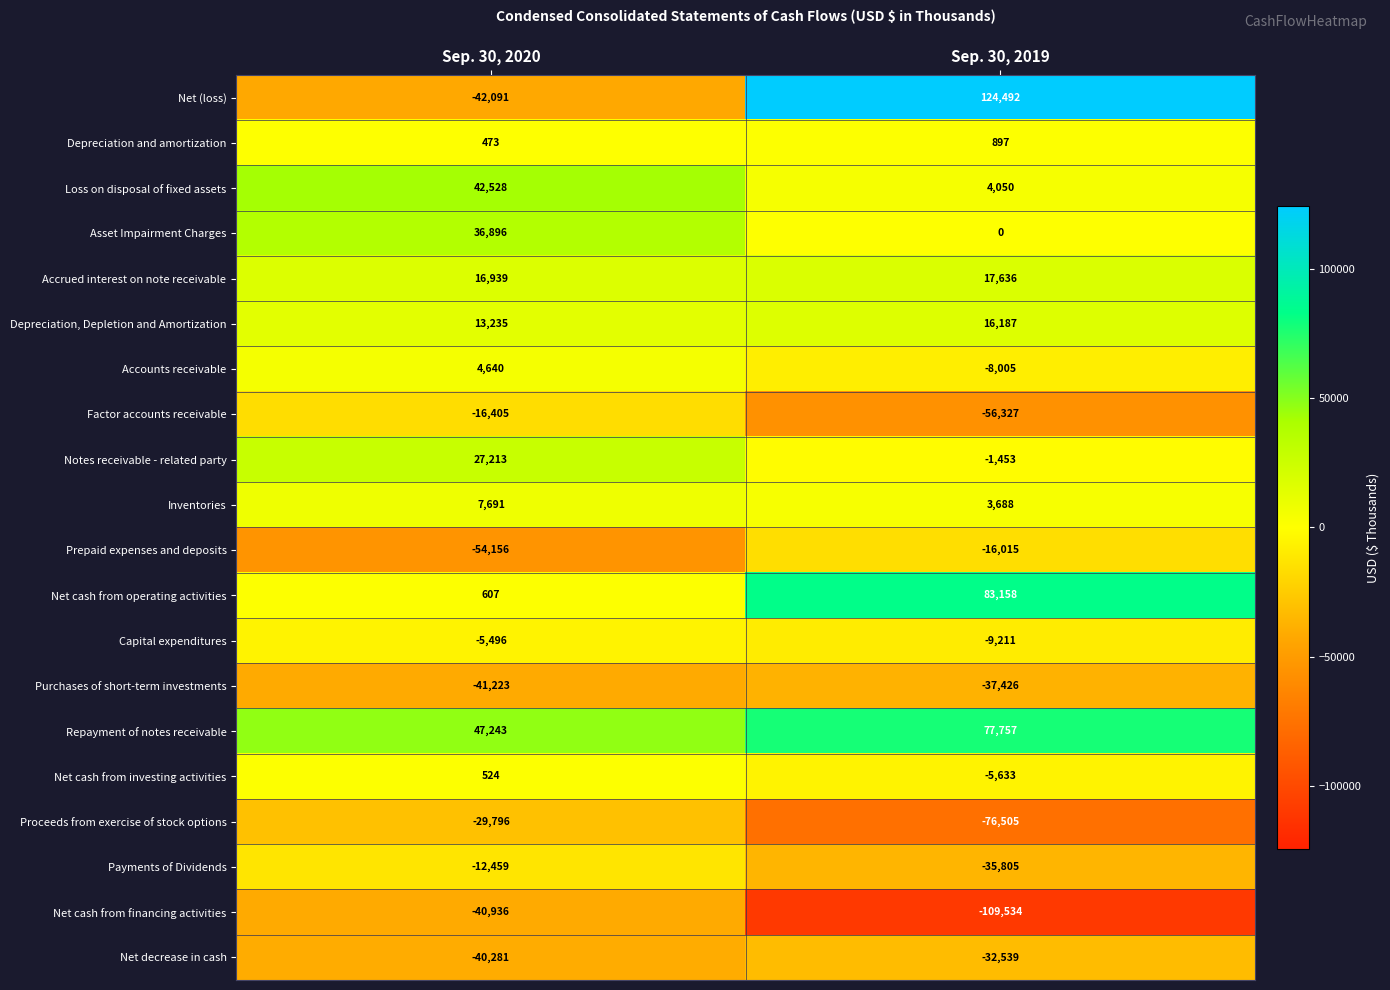

True or false: Accrued interest on note receivable has a value of 17636 at Sep. 30, 2019.

True